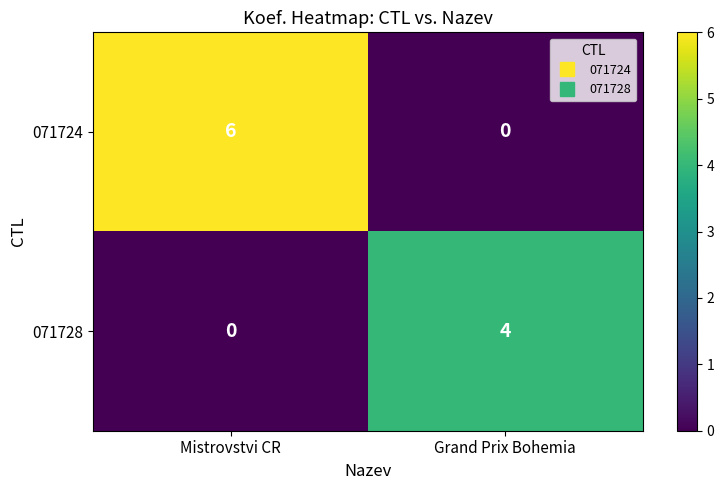

Which series has the widest spread of values?

071724